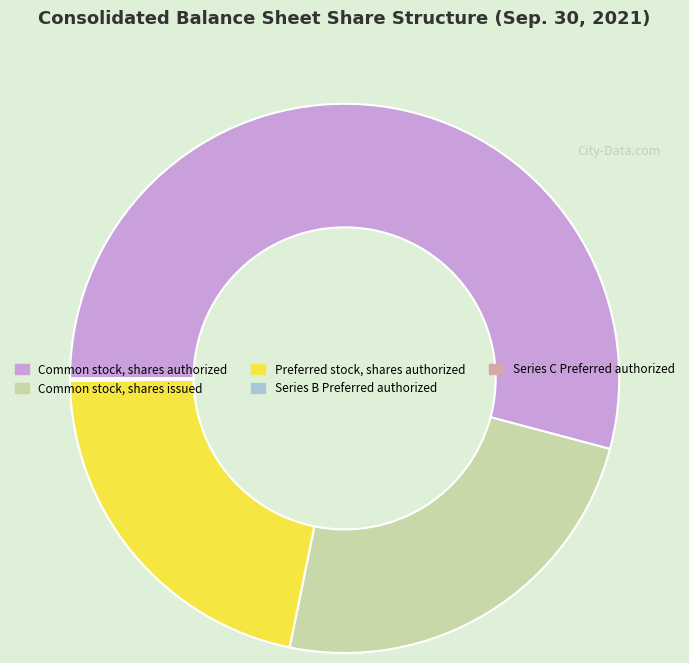

Combined, do Common stock, shares issued and Common stock, shares authorized account for over 50%?

Yes